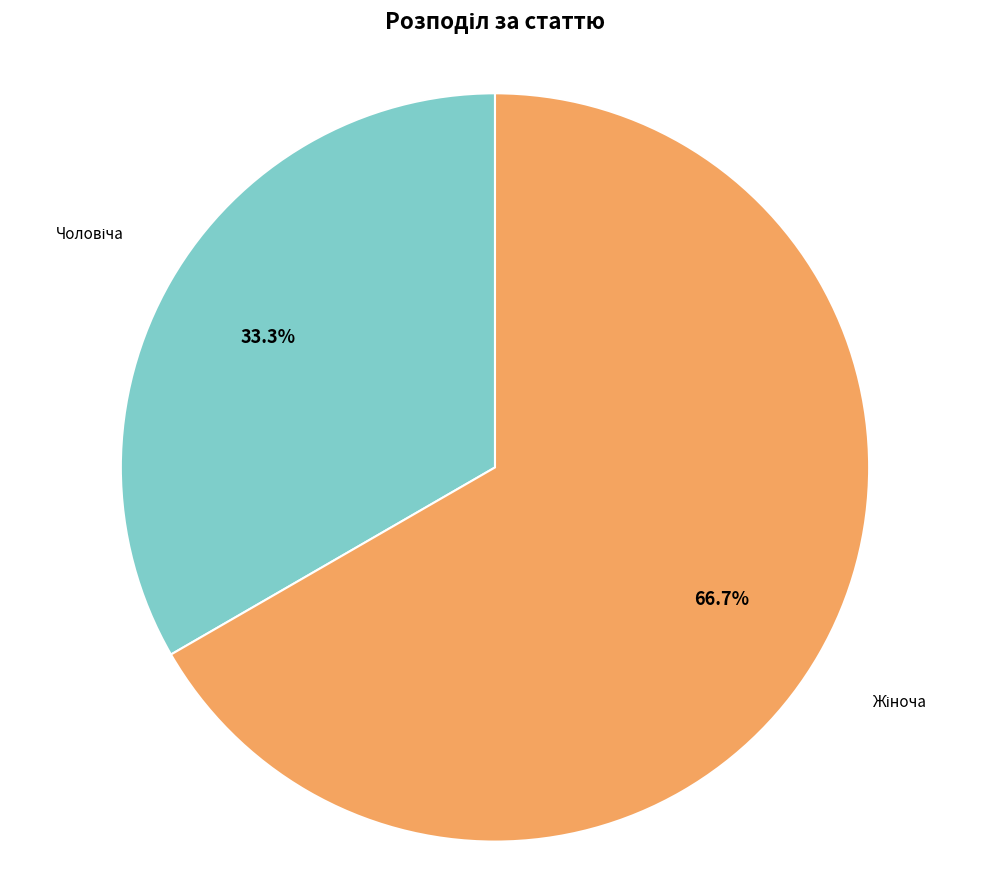

Does any single category account for the majority?

Yes